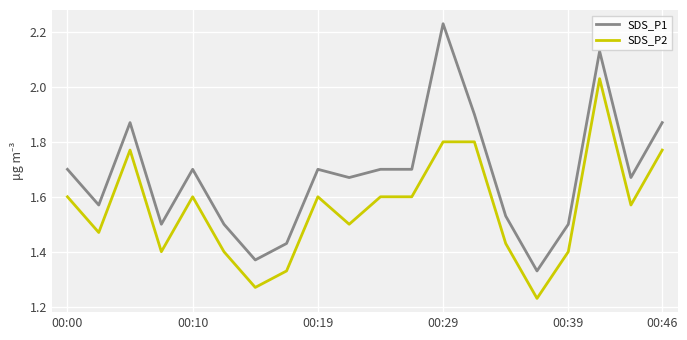

How many SDS_P1 values are between 1 and 2?

18